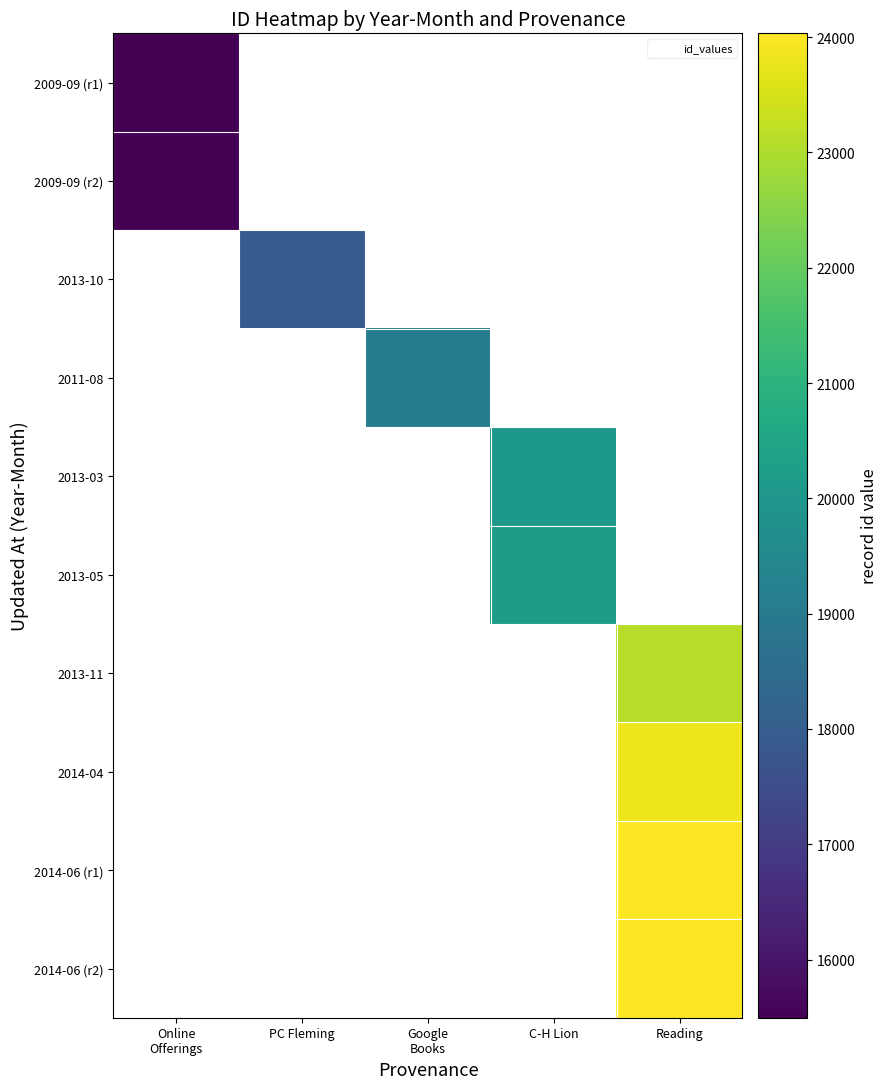

Which label corresponds to the smallest value in the chart?

Online
Offerings